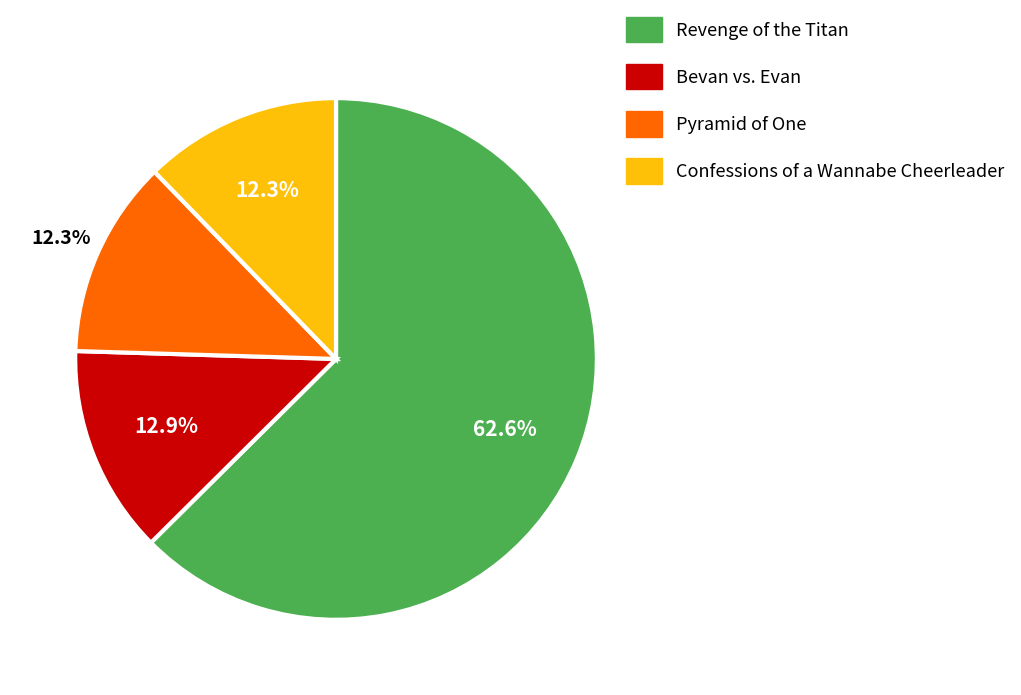

Which category has the biggest portion of the pie?

Revenge of the Titan